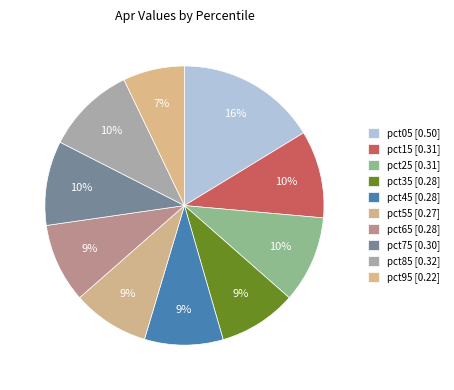

To the nearest percent, what portion does pct45 represent?

9%